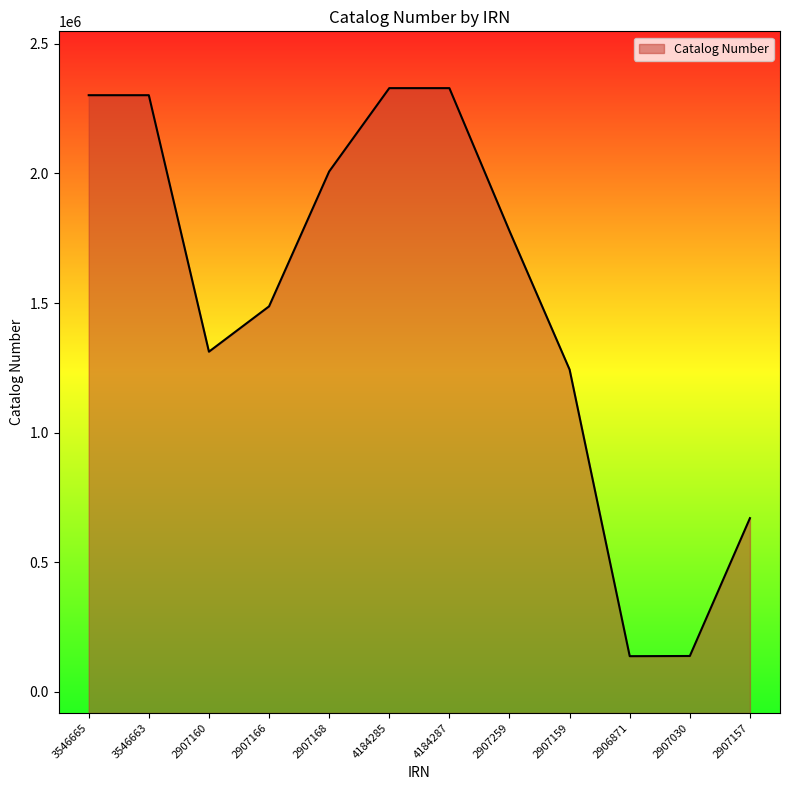

How many interior local valleys (lower than both neighbors) does the data have?

2